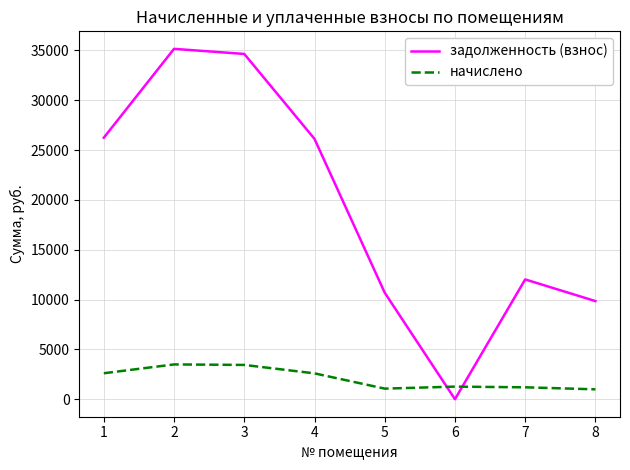

How many positive values does the задолженность (взнос) series have?

7